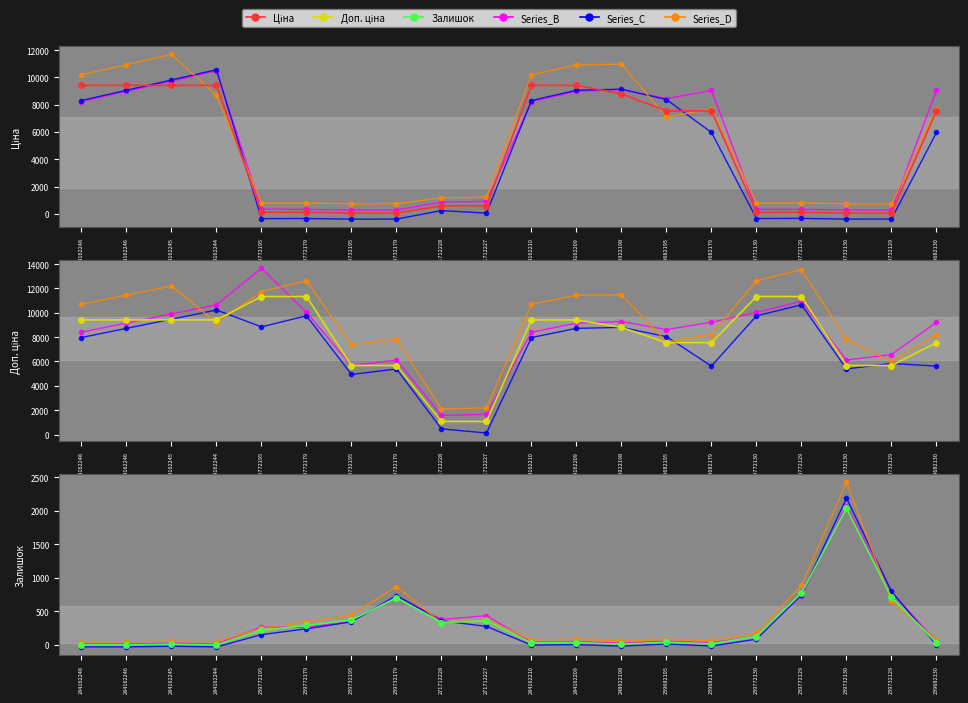

True or false: Series_D and Доп. ціна cross at least once.

False